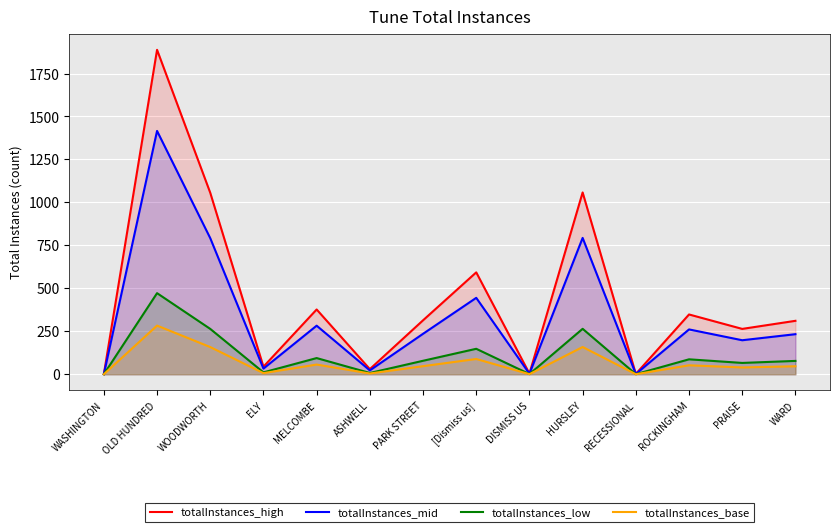

What position from the left is OLD HUNDRED?

2